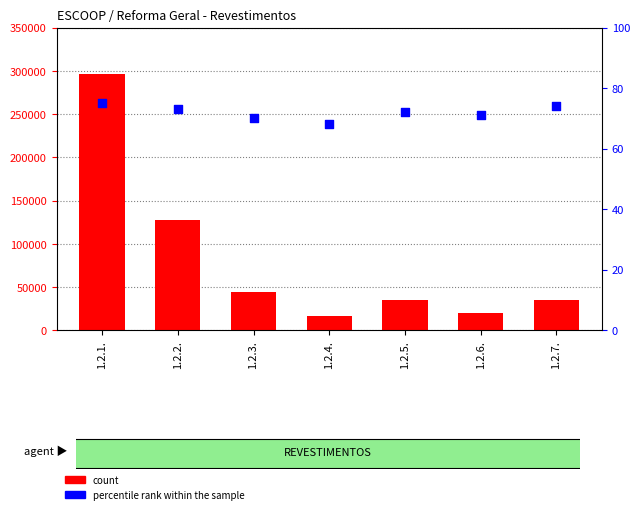

Is the value of count at 1.2.3. greater than the value of percentile rank within the sample at 1.2.6.?

Yes